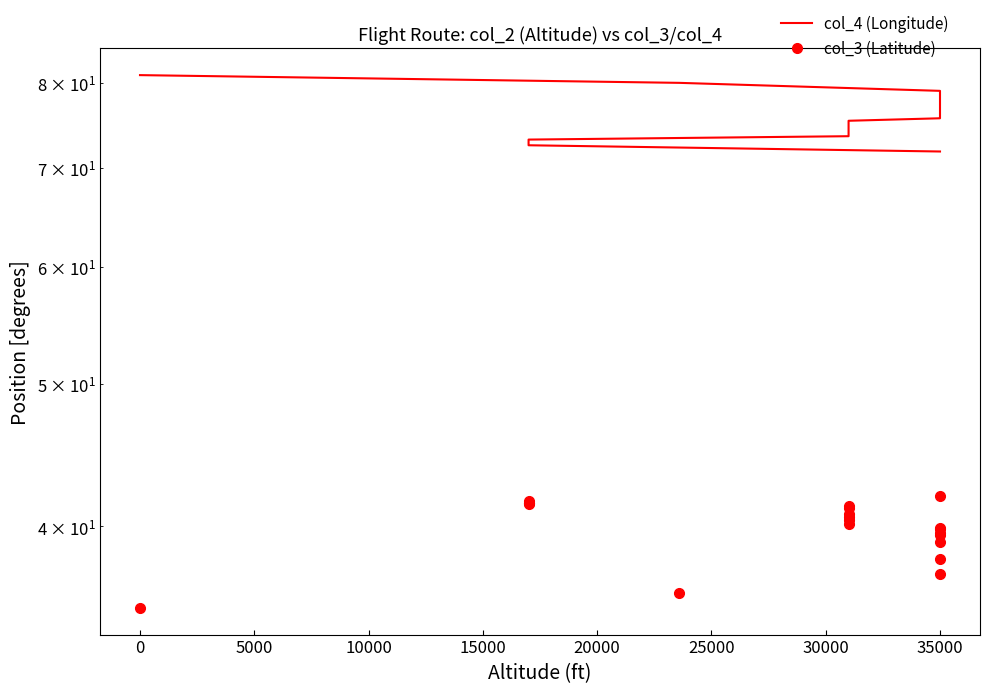

How many lines are shown in the chart?

2